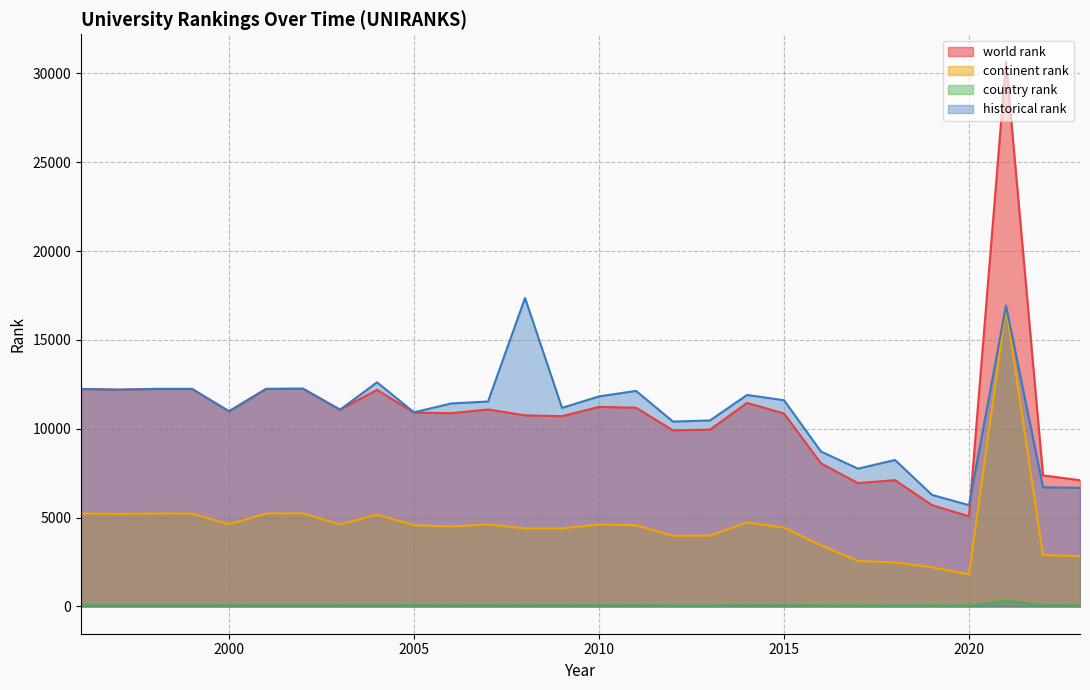

Where is historical rank nearest to the value 11532?

2007